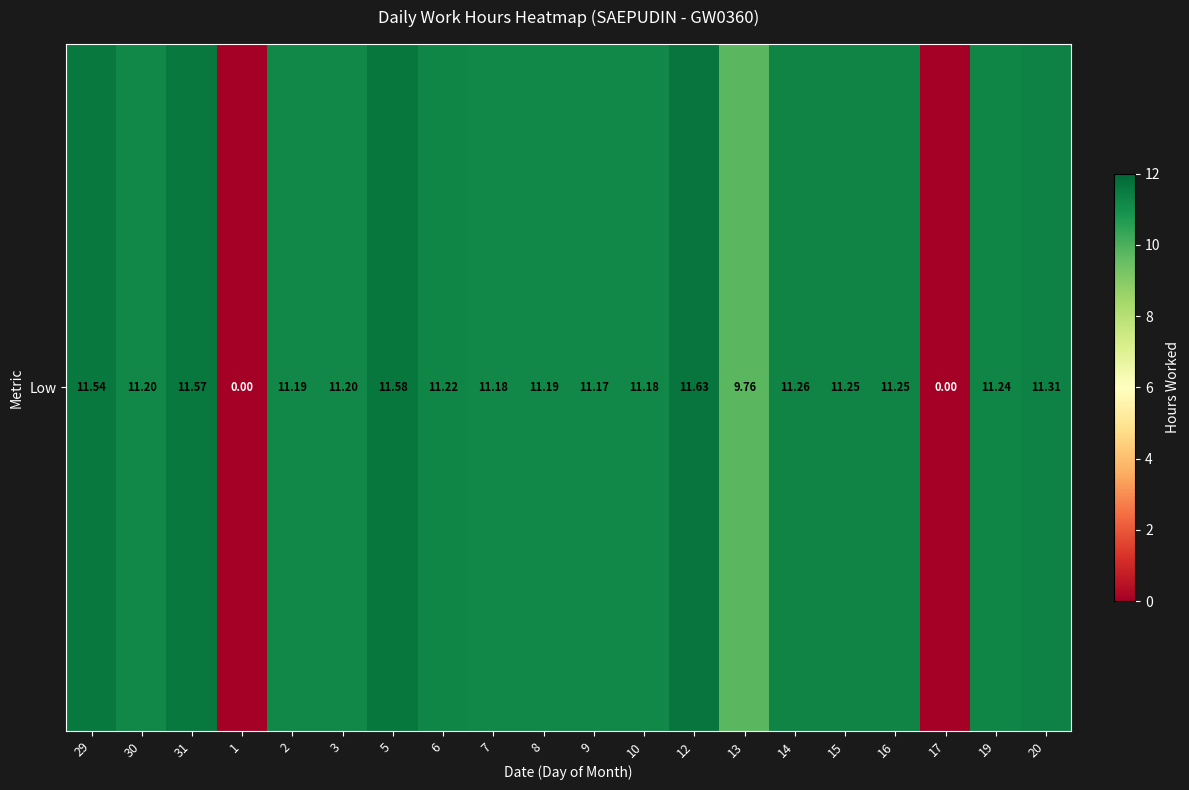

Which category has the lowest value across all series?

1